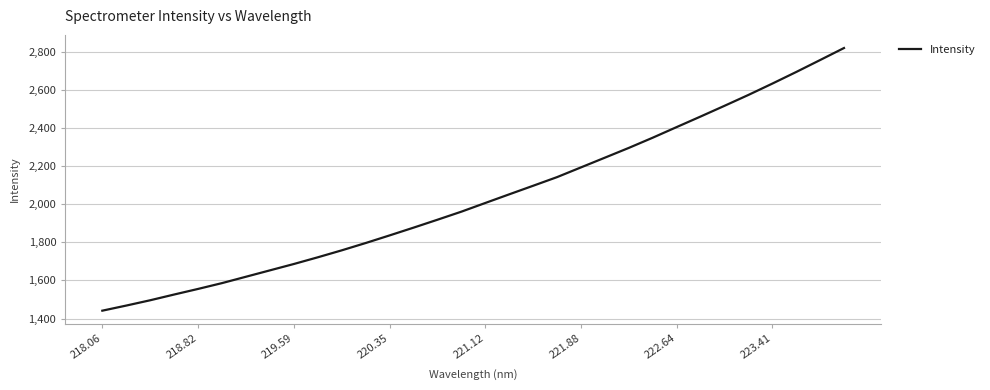

Does the chart have visible grid lines?

Yes